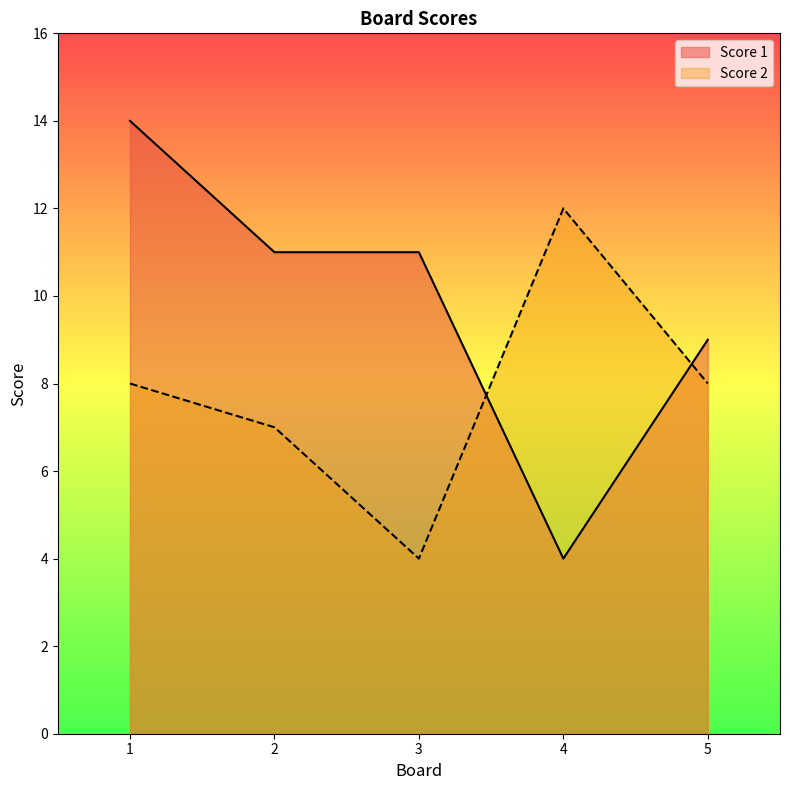

At which label does Score 1 reach its peak?

1